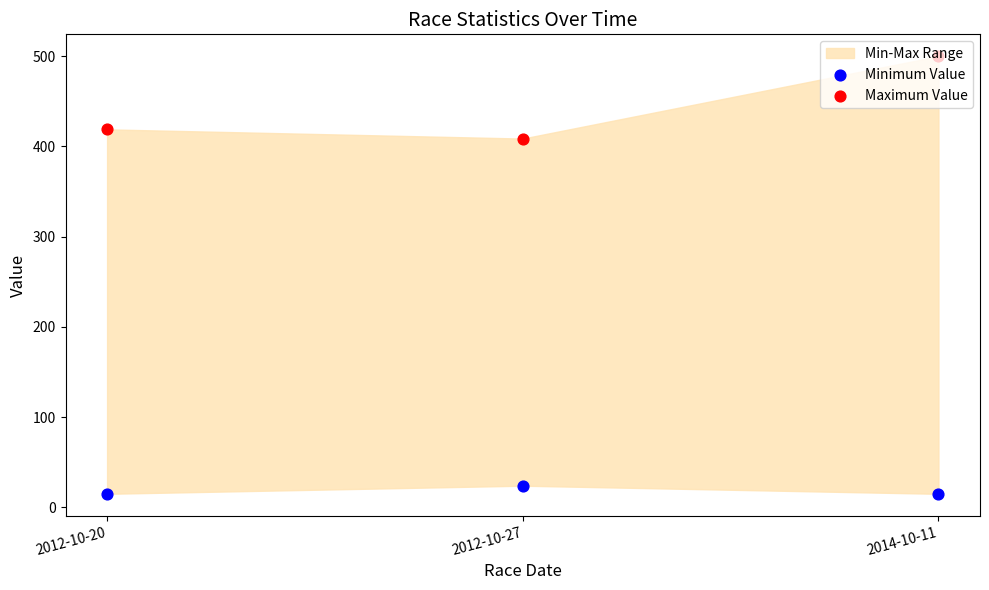

Which series reaches the maximum Y coordinate?

Maximum Value